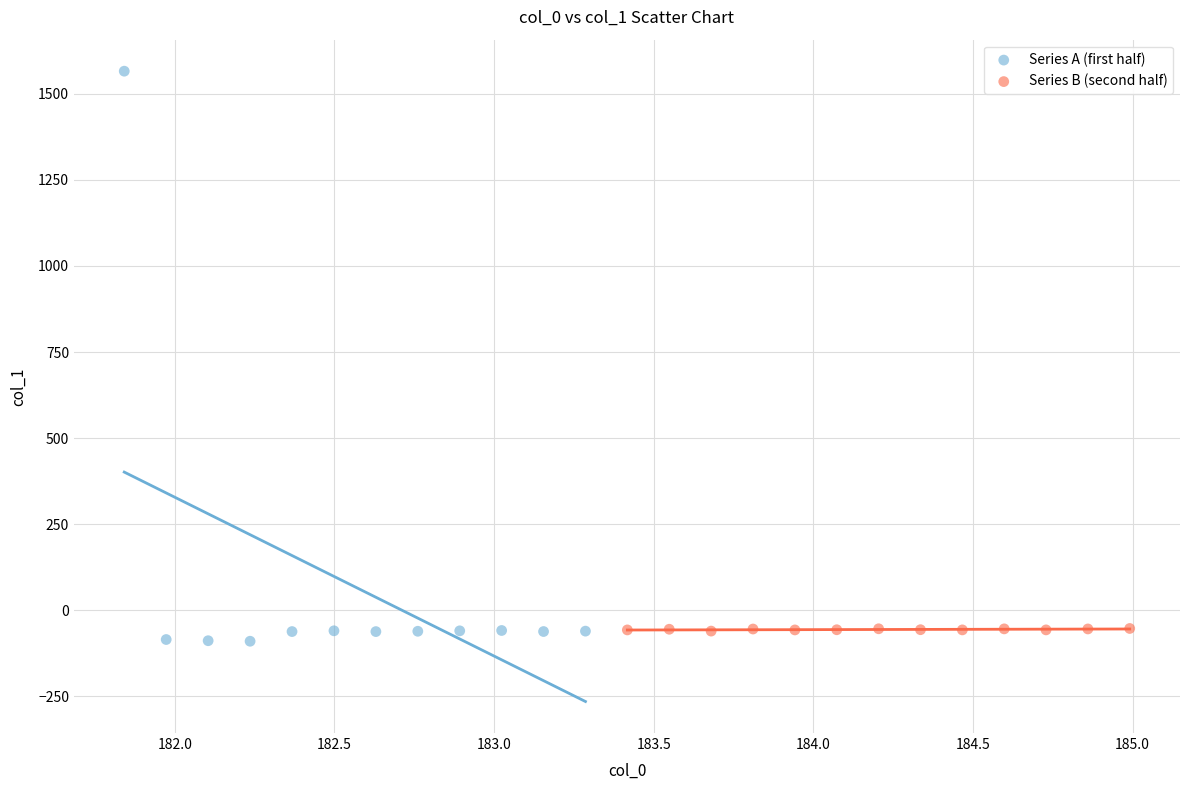

Which series has the widest spread of Y values?

Series A (first half)